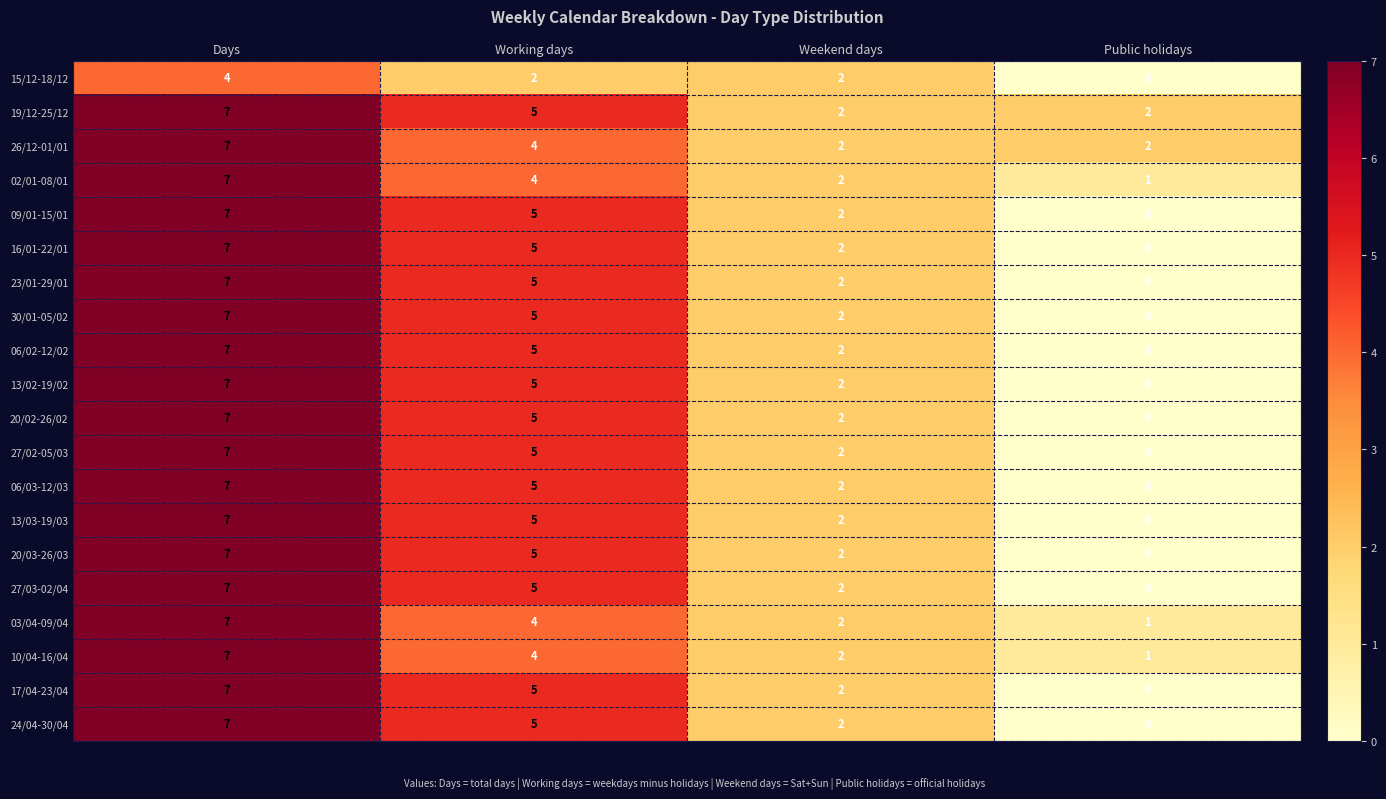

How many values in 17/04-23/04 are above zero?

3